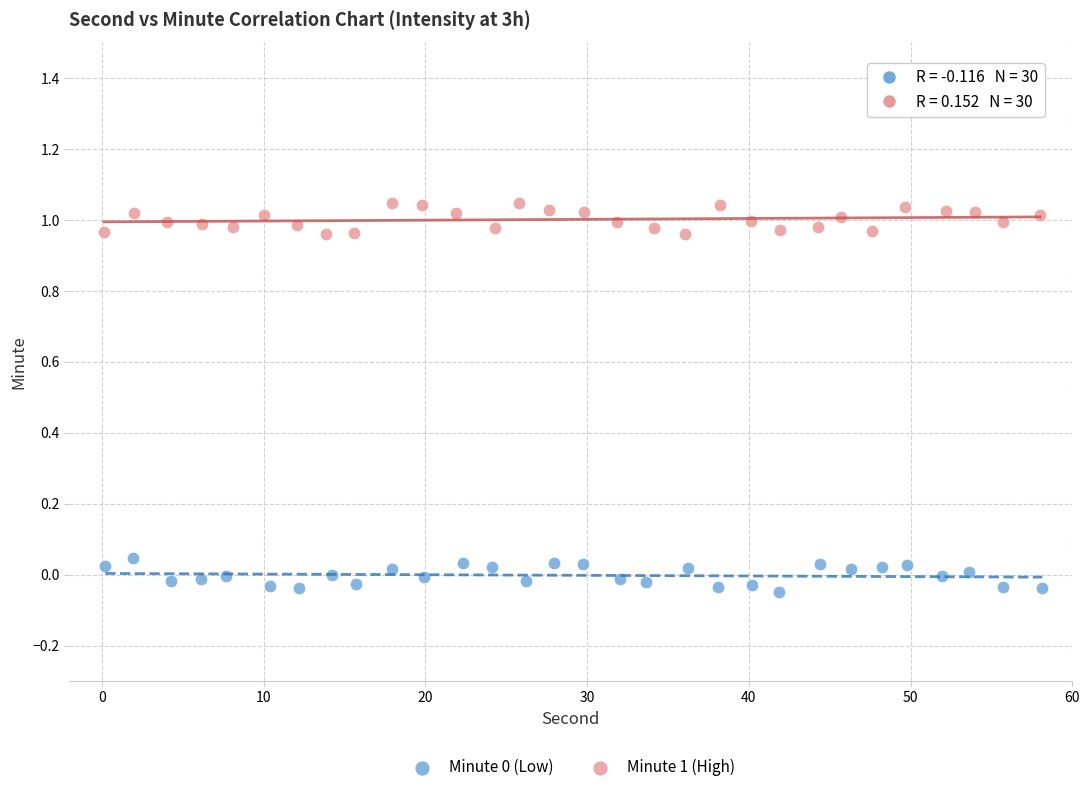

Which series contains the highest Y value?

Minute 1 (High)